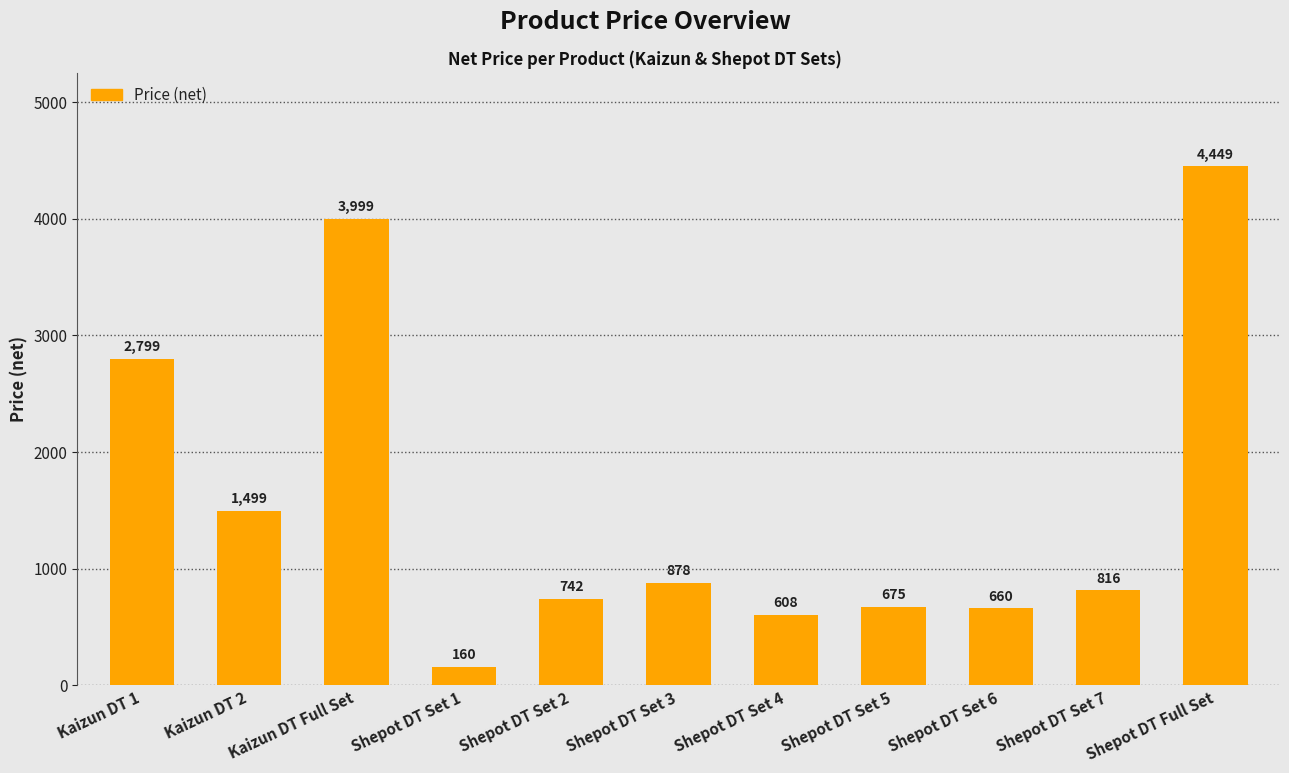

The chart shows a value of 913.8 at Shepot DT Set 6. True or false?

False